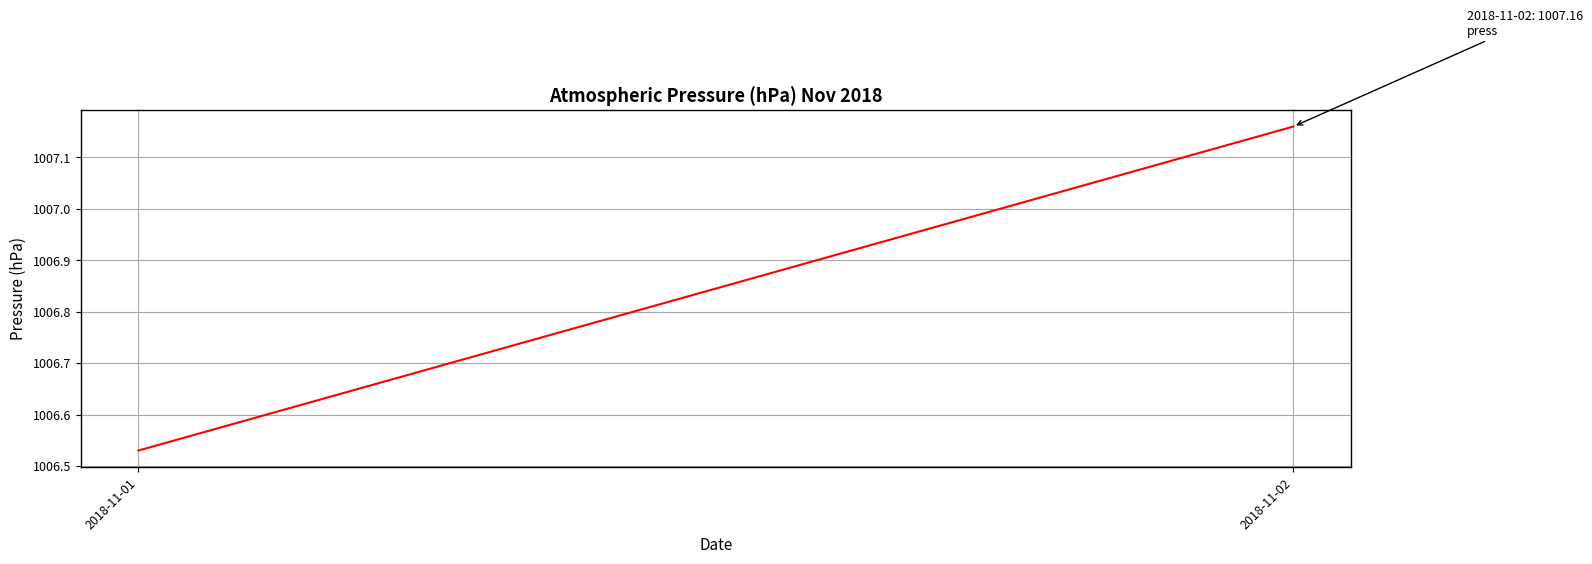

What is the change in value from 2018-11-01 to 2018-11-02?

+0.6